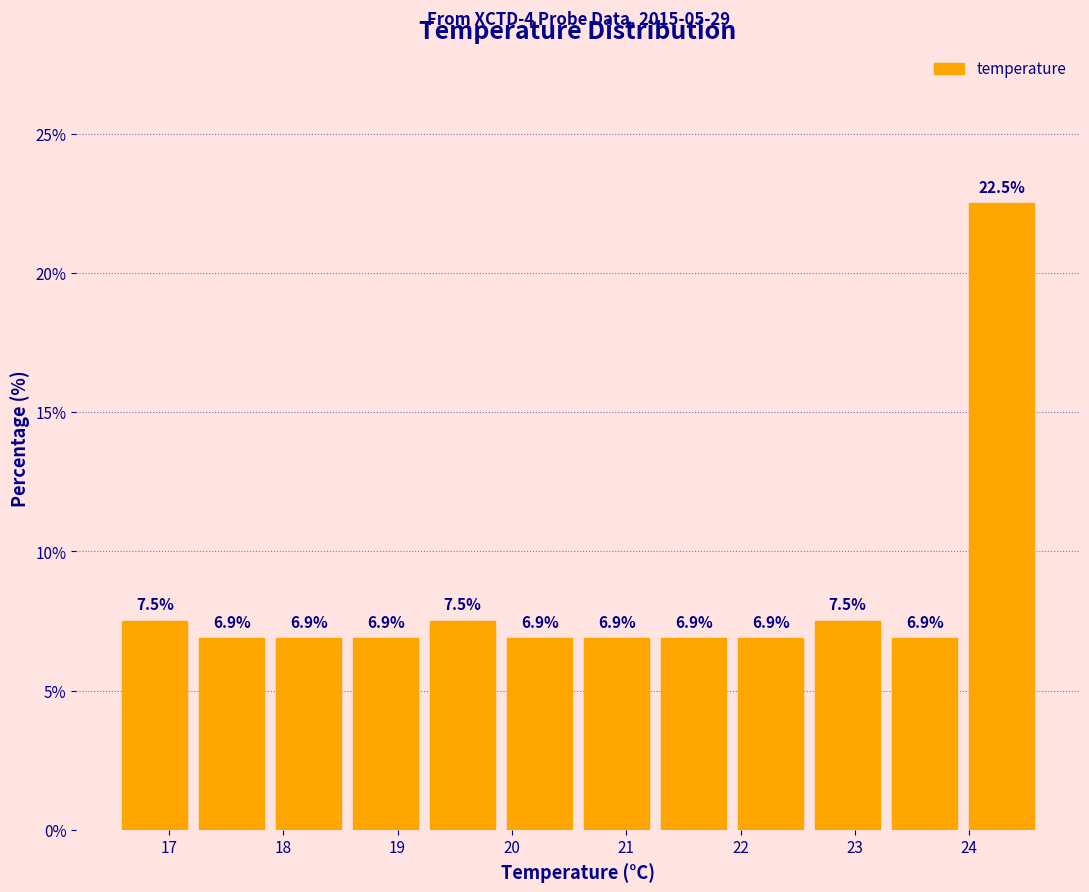

Over which range of the x-axis is the bar tallest?

23.9 to 24.6